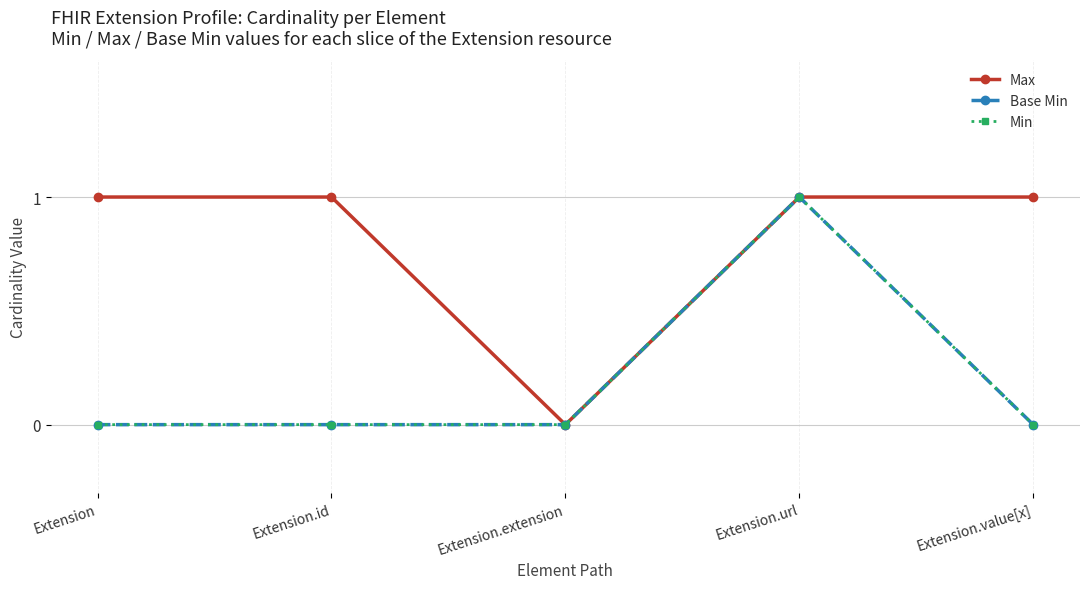

Does the chart have visible grid lines?

Yes